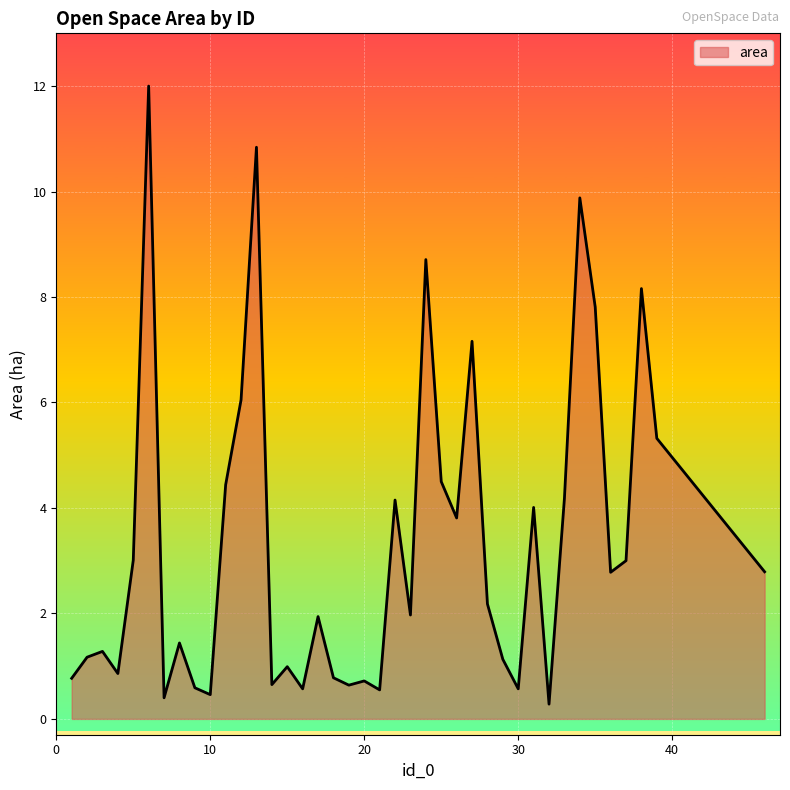

What is the minimum value shown in the chart?

0.3